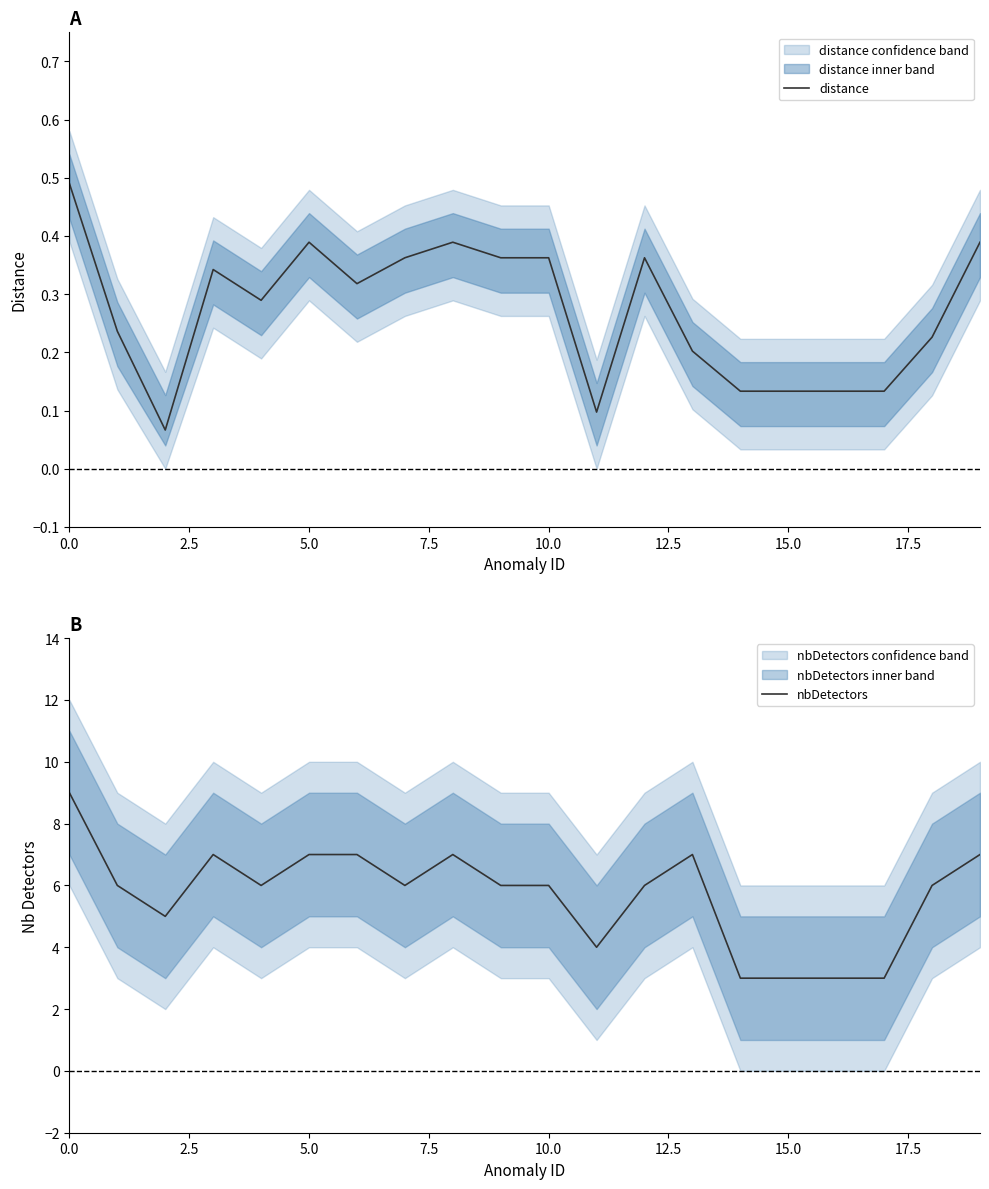

How many interior local valleys does the nbDetectors series have?

4